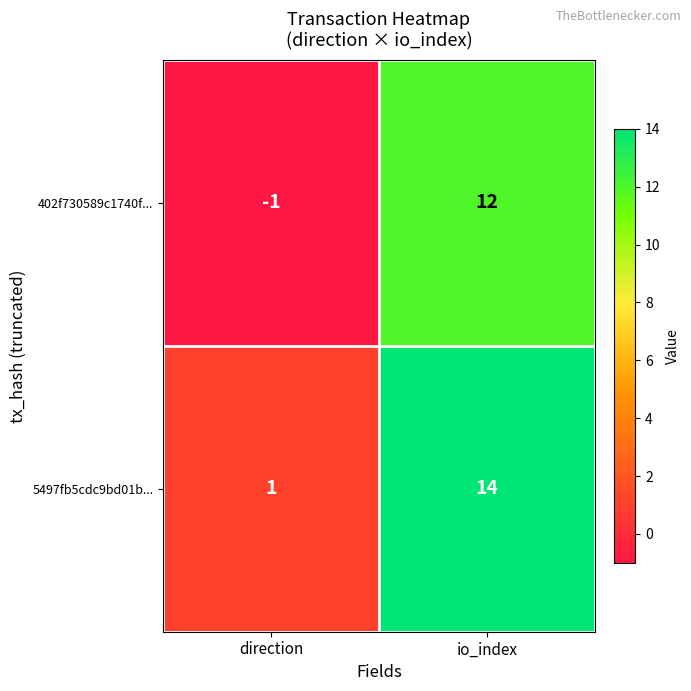

Which label corresponds to the largest value in the chart?

io_index